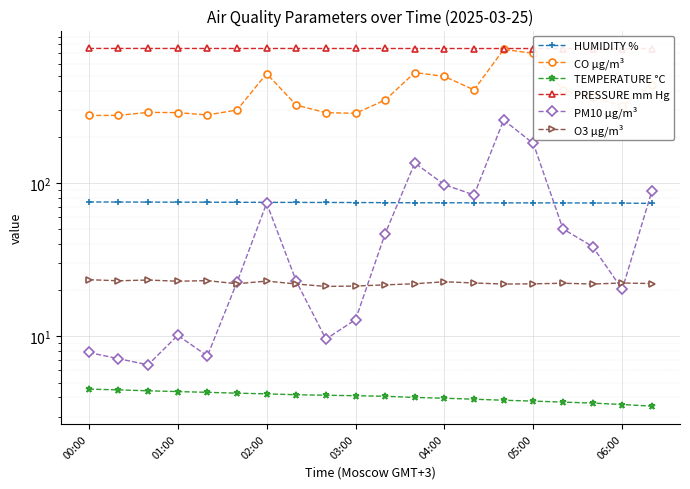

What is the label of the 7th point from the right?

13